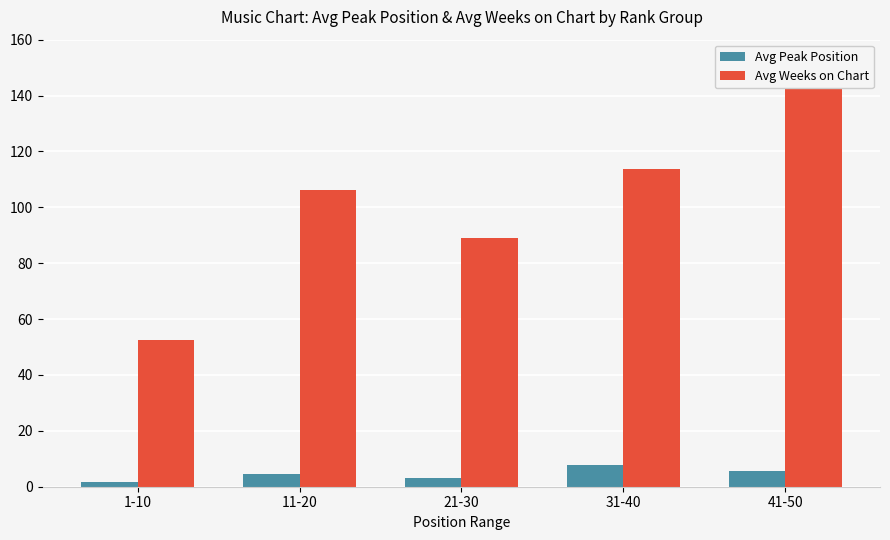

What position from the left is 21-30?

3